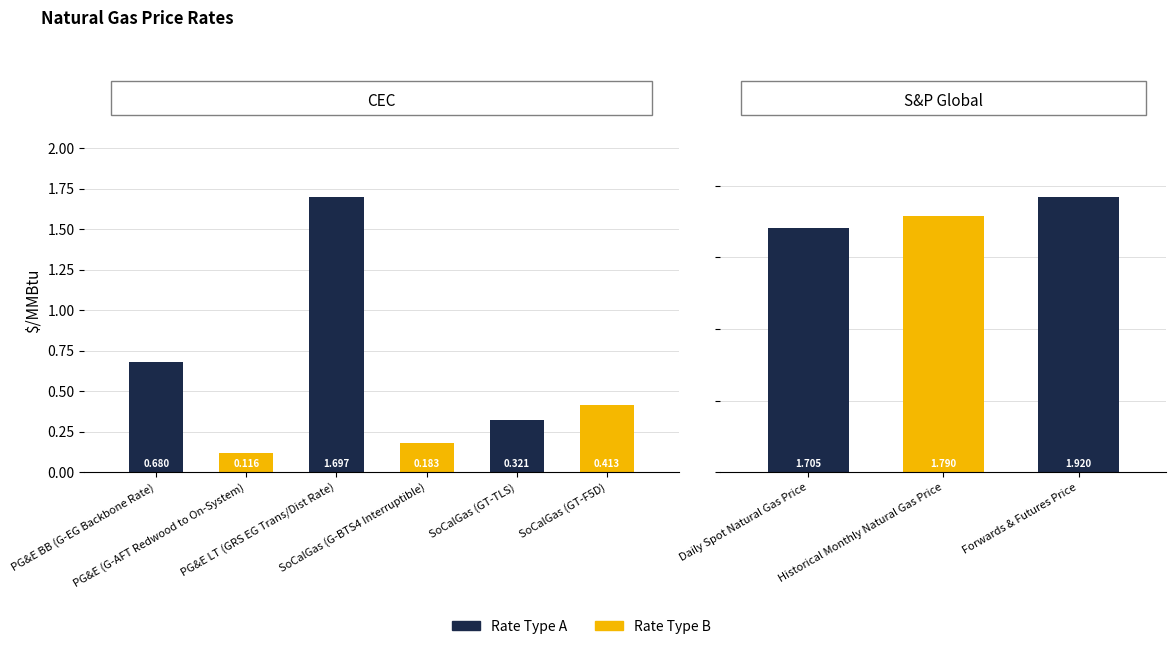

At which label is the value closest to 1?

PG&E BB (G-EG Backbone Rate)